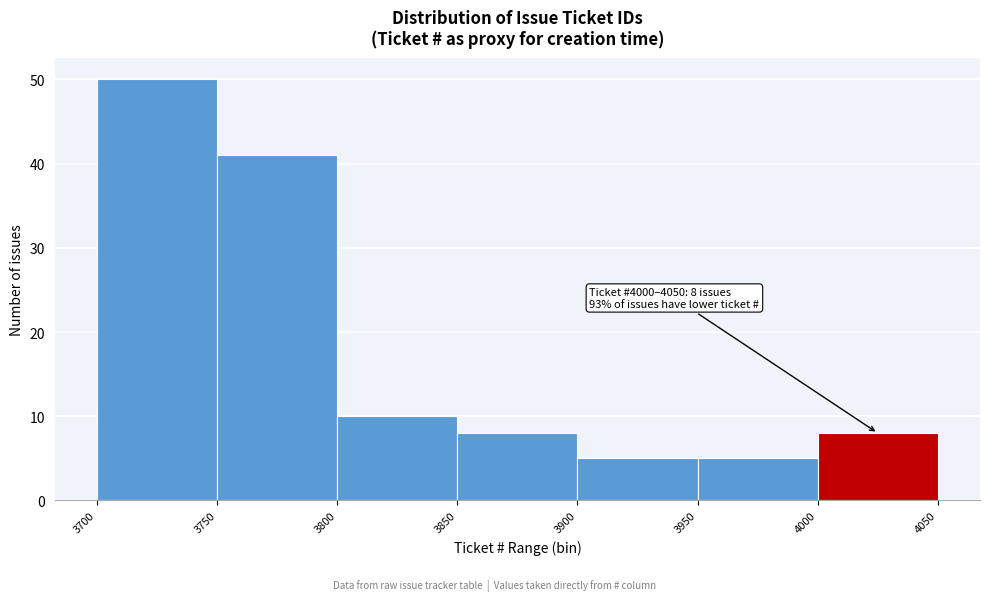

Over which range of the x-axis is the bar tallest?

3700 to 3750